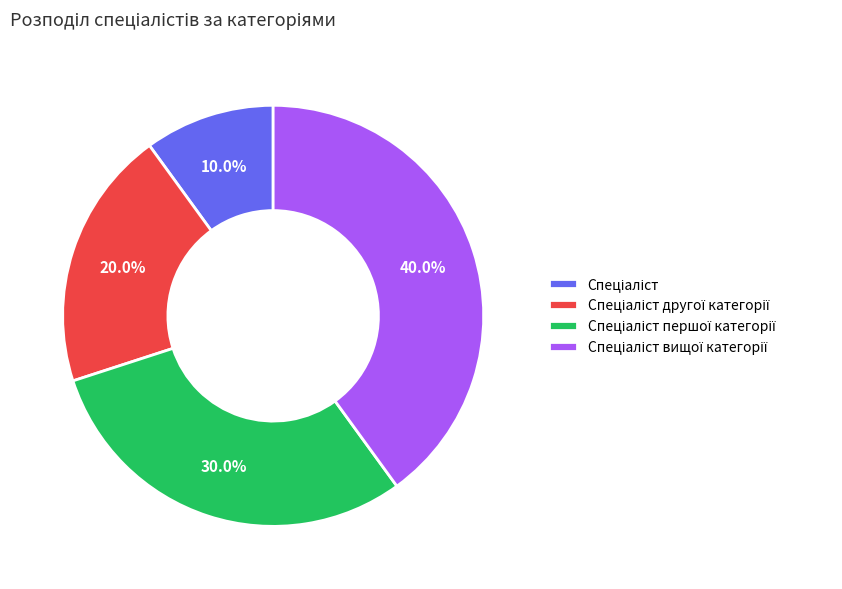

Is there a majority slice in this chart?

No